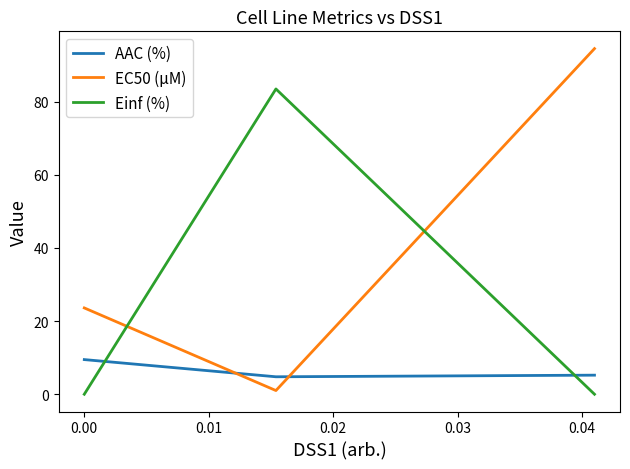

What is the lowest value of the AAC (%) series?

4.8